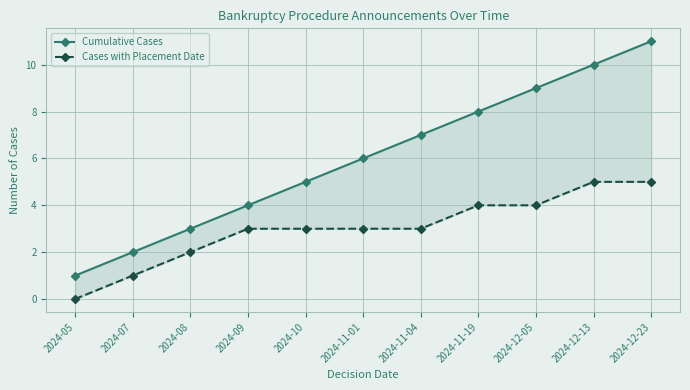

What is the sum of all Cases with Placement Date values?

33